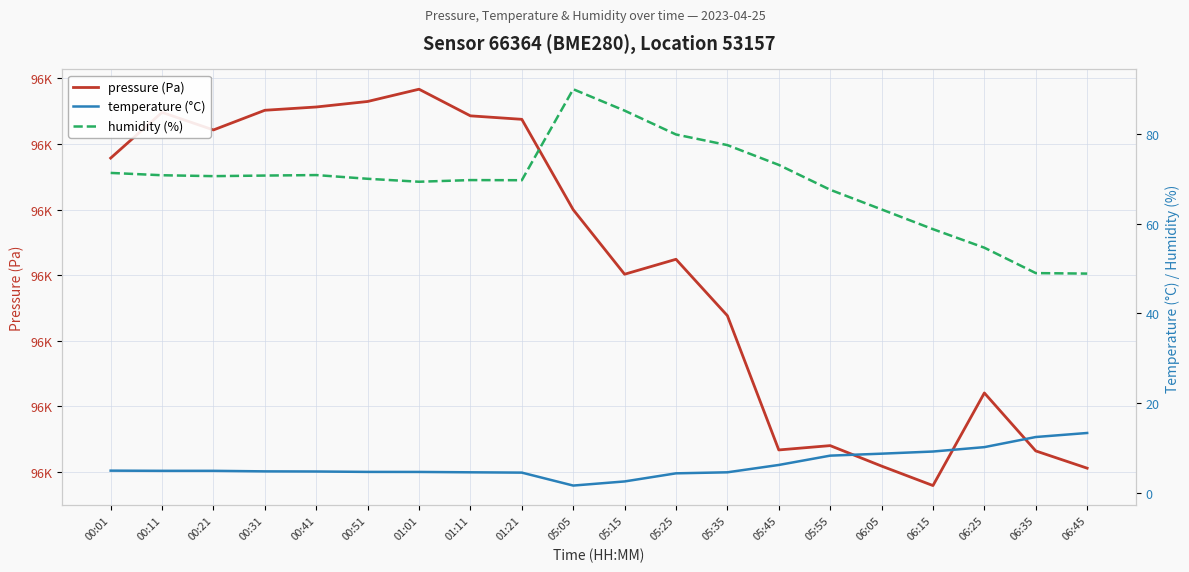

True or false: humidity (%) and pressure (Pa) intersect in this chart.

False